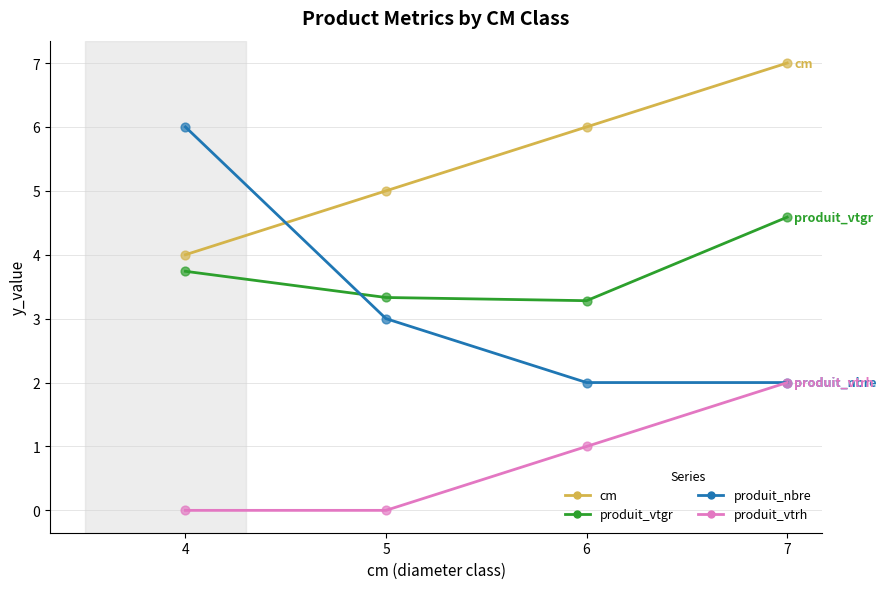

Which series has the largest range (max minus min)?

produit_nbre